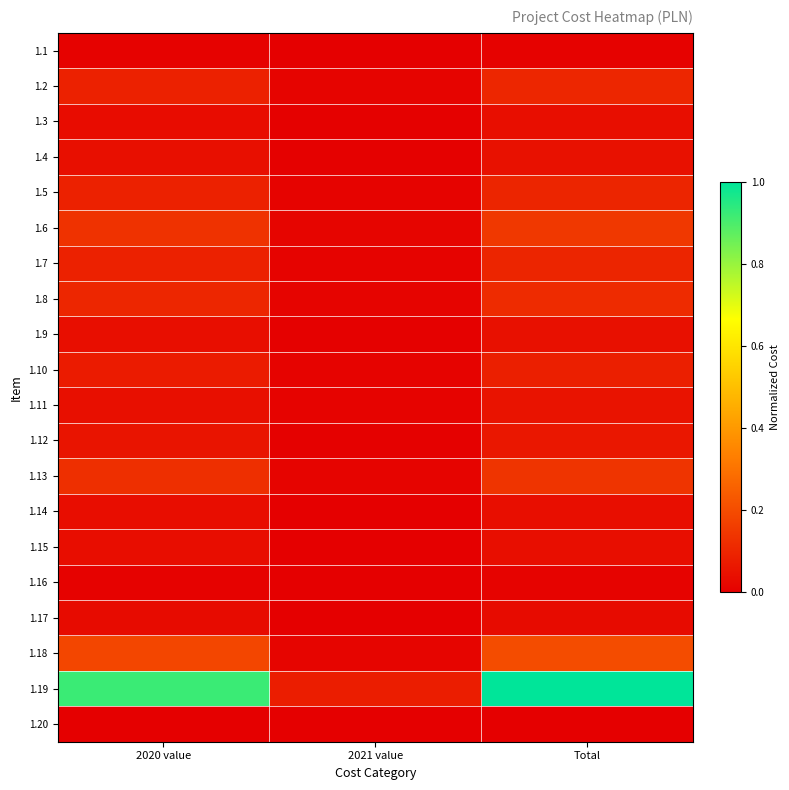

At which category is the sum across all series the highest?

Total